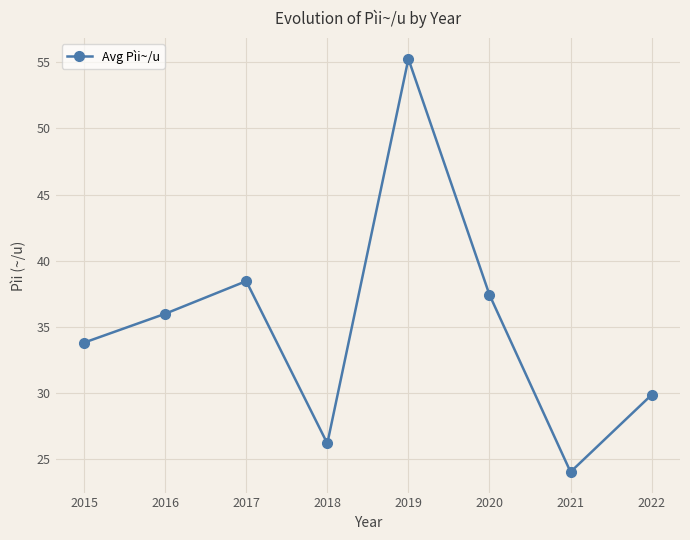

Where is the data nearest to the value 39?

2017